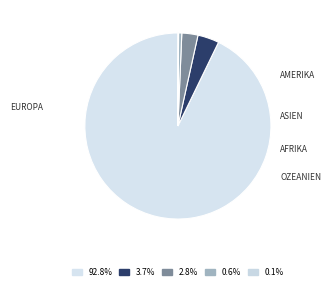

Which slice is the largest?

Europa